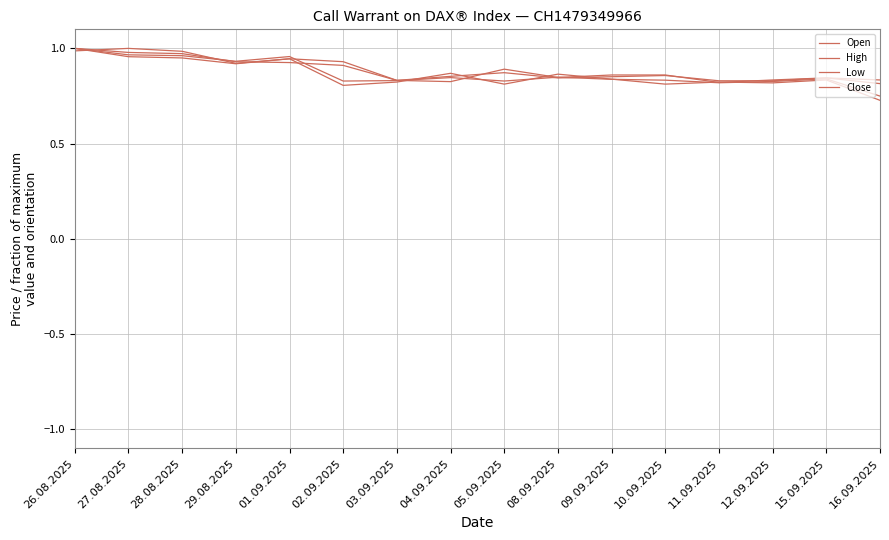

What is the label of the 7th point from the left?

03.09.2025